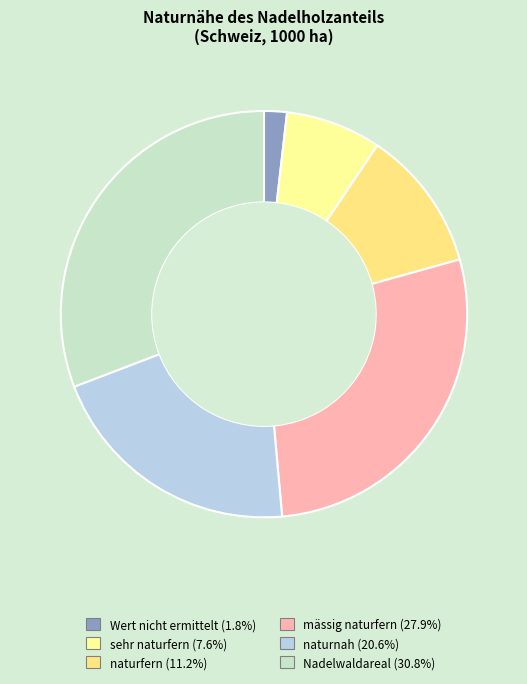

What percentage is the Wert nicht ermittelt slice, to the nearest percent?

2%